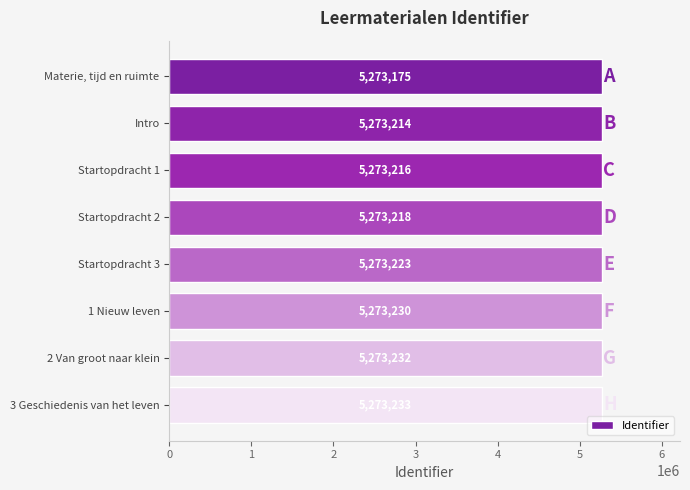

How many distinct data groups are displayed?

1